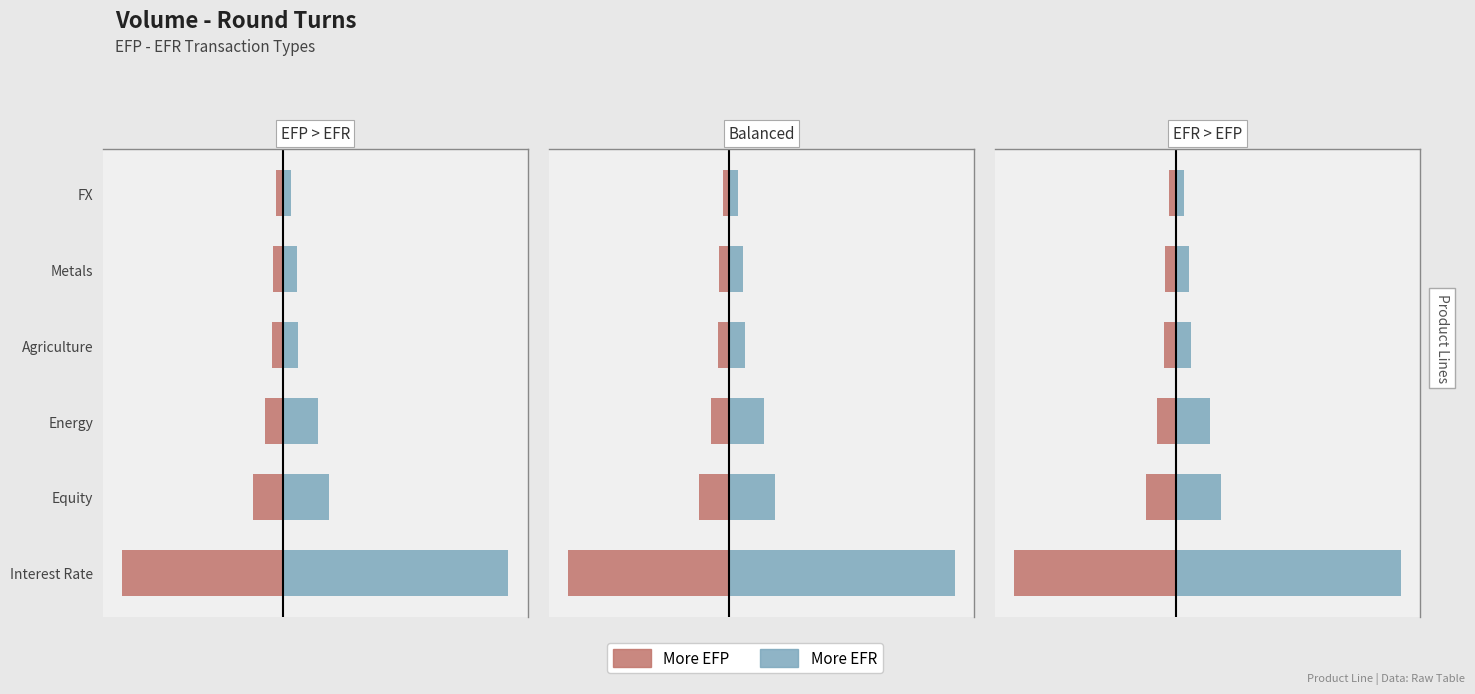

How many values in the EFR (More EFR) series are below 9300?

3